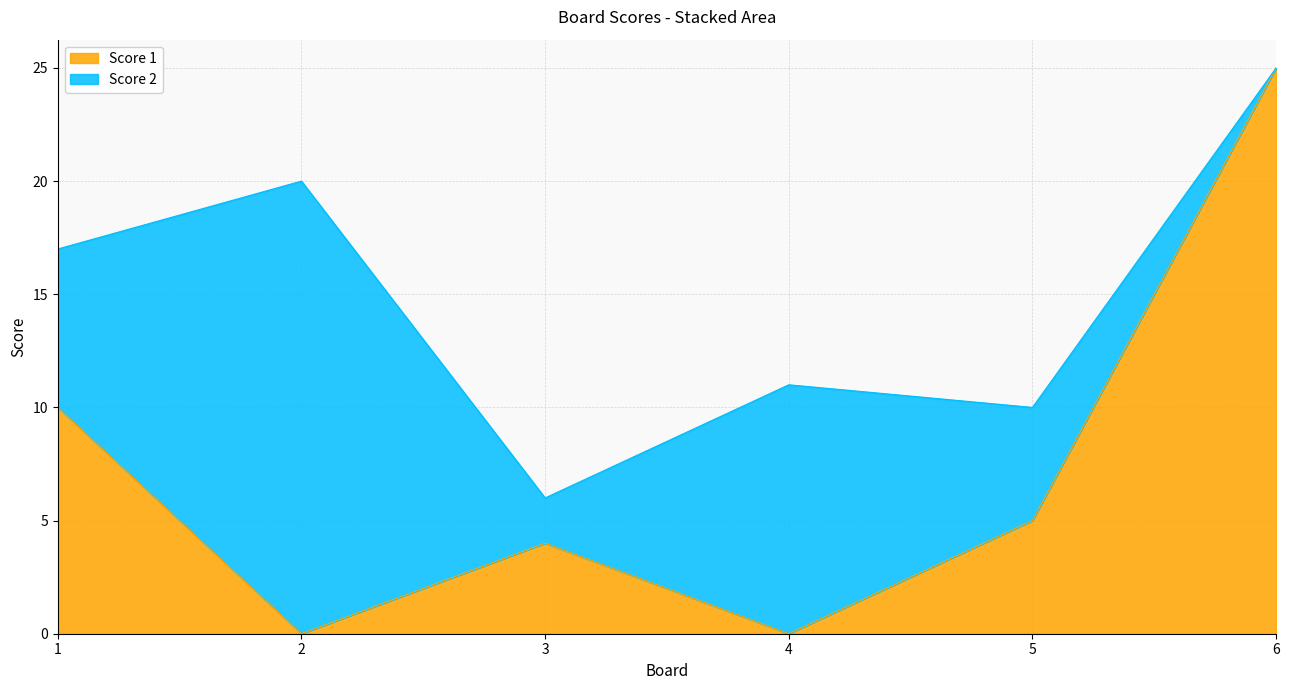

Reading right to left, transcribe all the data shown in this chart.

25	5	0	4	0	10